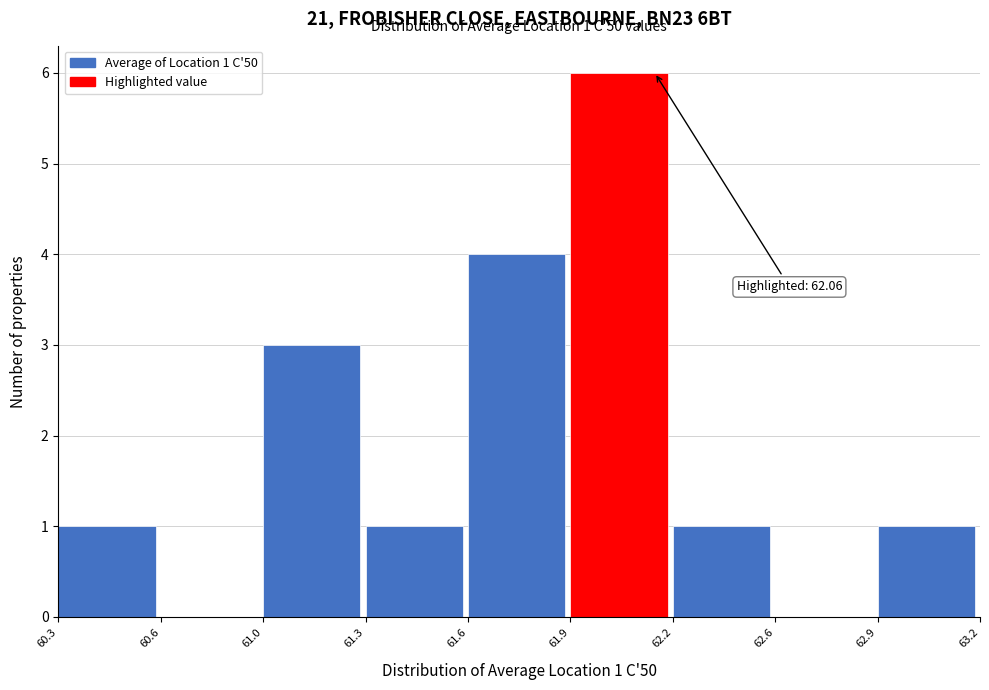

Reading left to right, extract all data points from this chart.

60.3=1	60.6=0	61.0=3	61.3=1	61.6=4	61.9=6	62.2=1	62.6=0	62.9=1